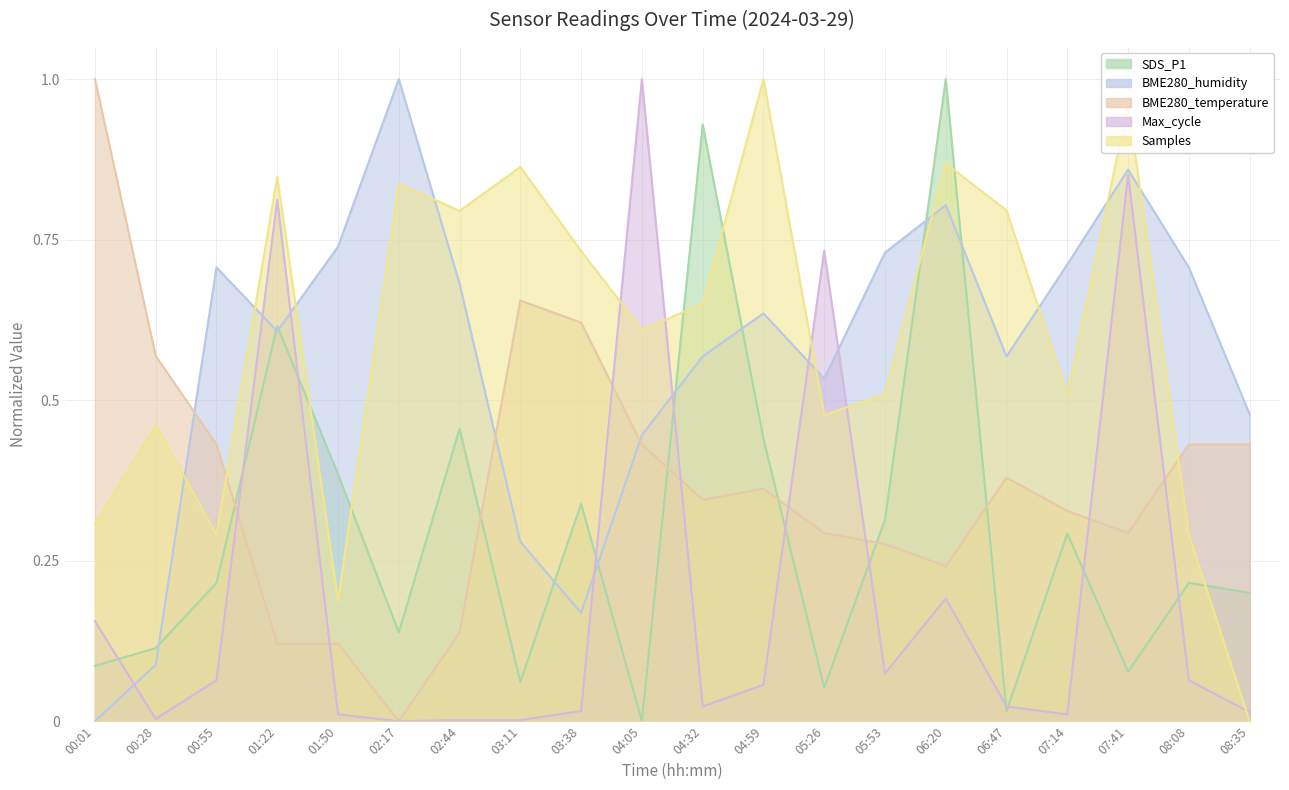

What is the difference between the highest and lowest values at 04:05?

1.0